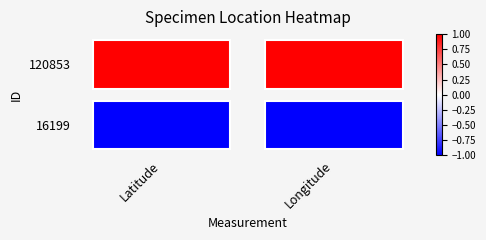

The 16199 series shows -1 at Longitude. True or false?

False